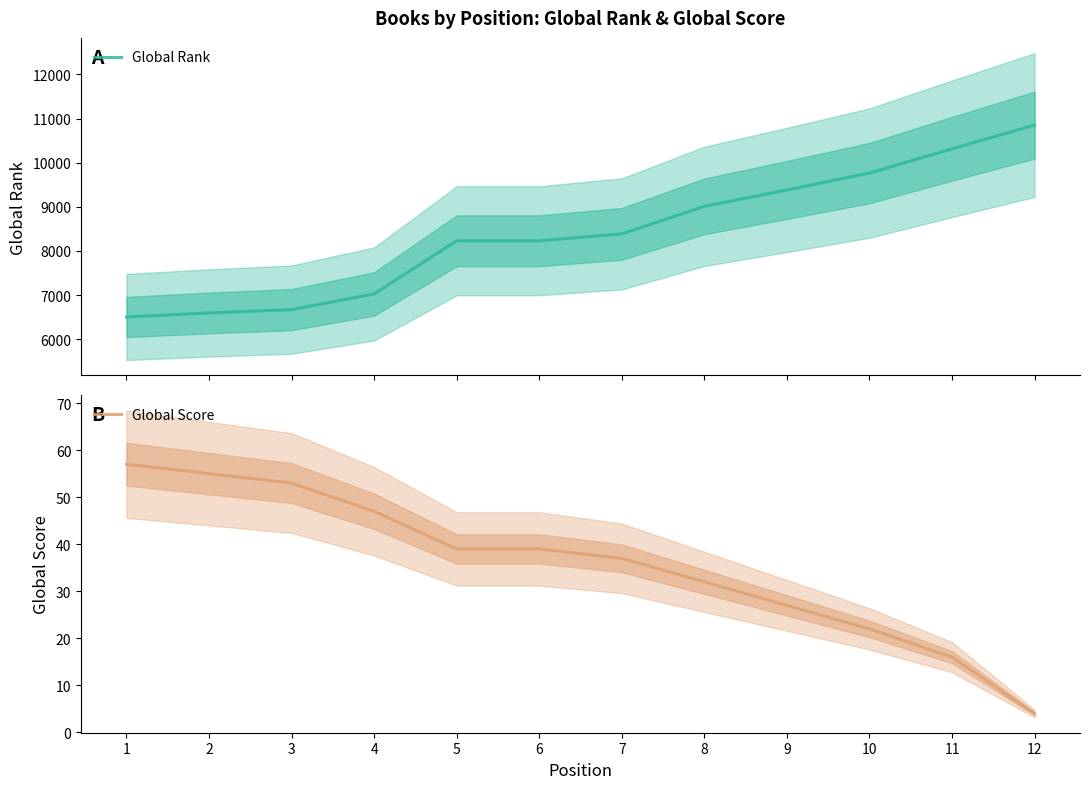

What is the spread (max minus min) of values at 6?

8191